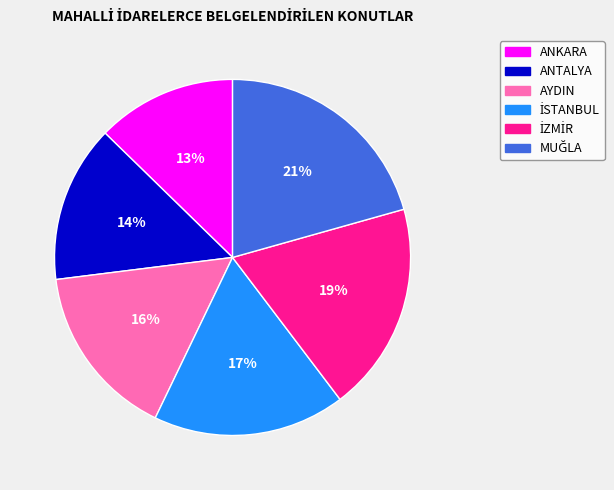

What is the ratio of the value at ANTALYA to the value at ANKARA?

1.1